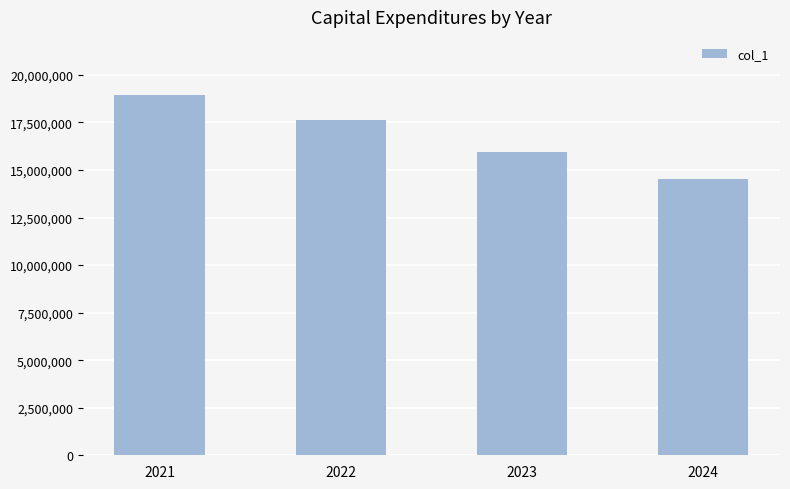

How many values are between 15962500 and 18963702?

3